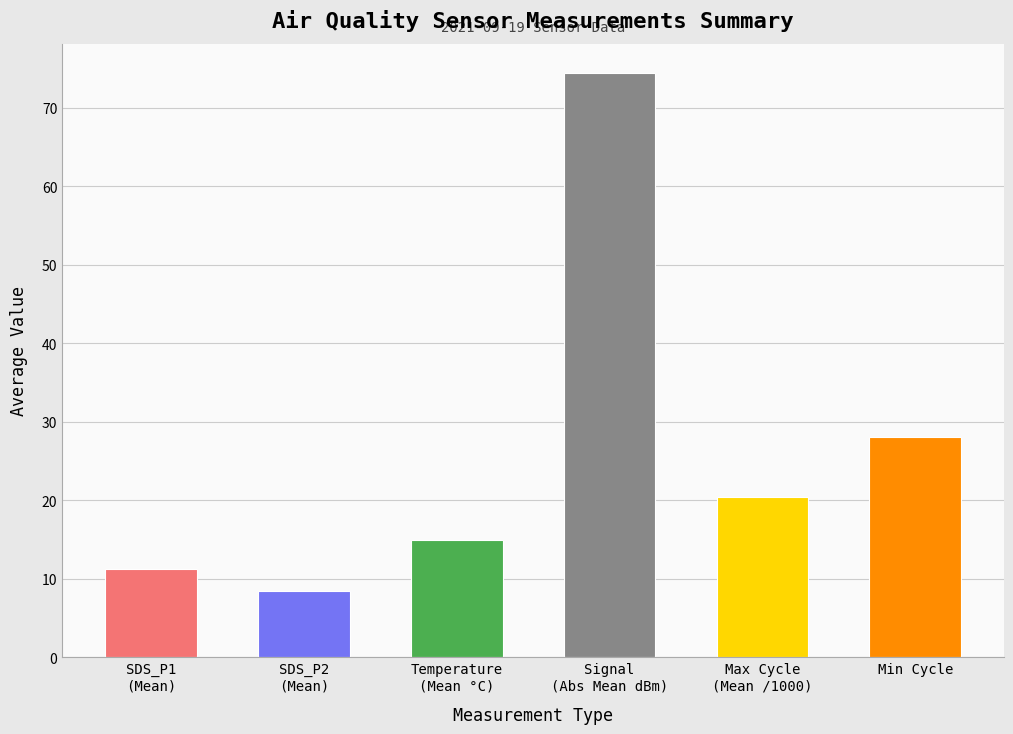

The SDS_P1 series shows 15.1 at 00:15. True or false?

False